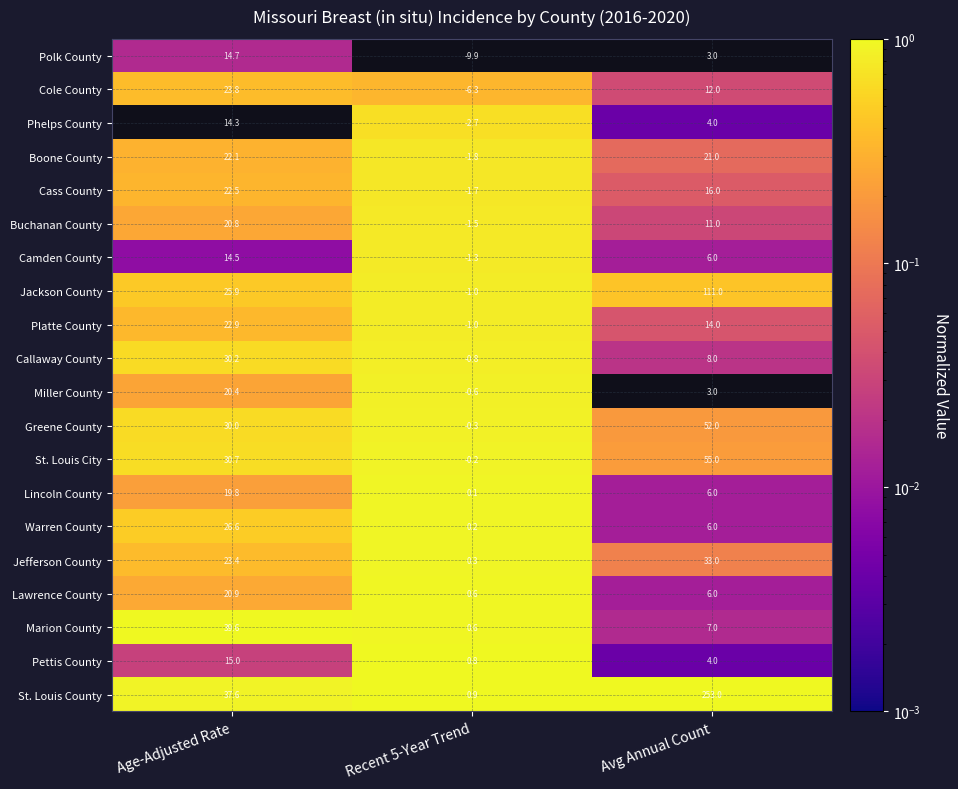

Rank the series at Age-Adjusted Rate from highest to lowest value.

Marion County, St. Louis County, St. Louis City, Callaway County, Greene County, Warren County, Jackson County, Cole County, Jefferson County, Platte County, Cass County, Boone County, Lawrence County, Buchanan County, Miller County, Lincoln County, Pettis County, Polk County, Camden County, Phelps County